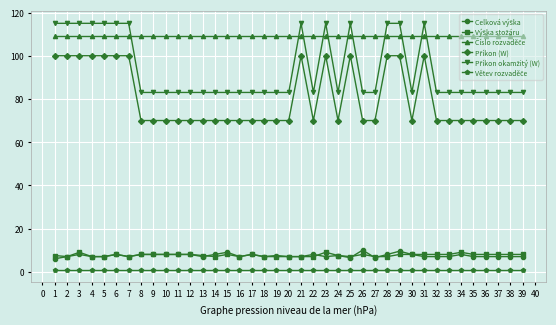

What is the greatest value displayed?

115.0